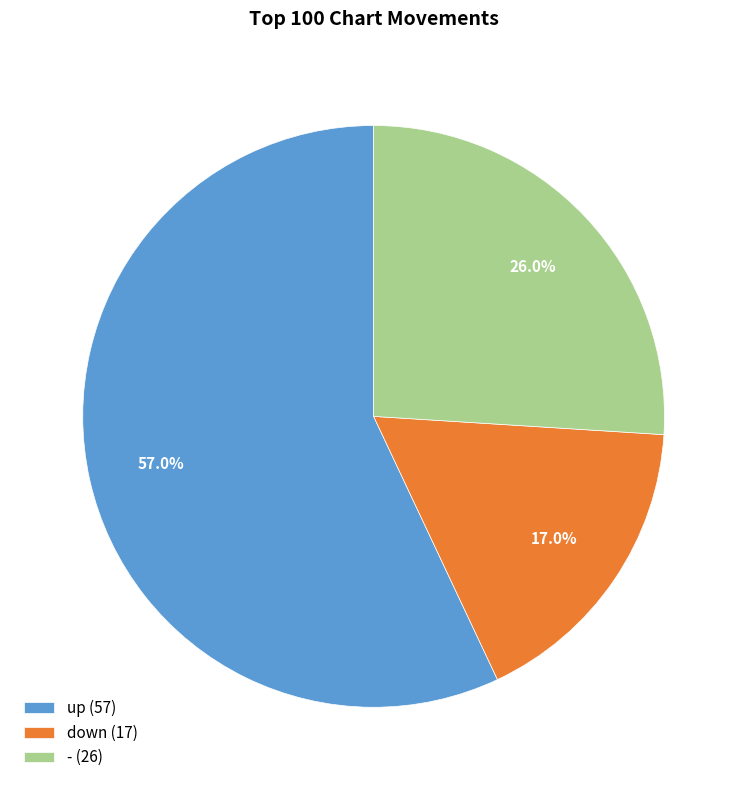

Between down and -, which is larger?

-